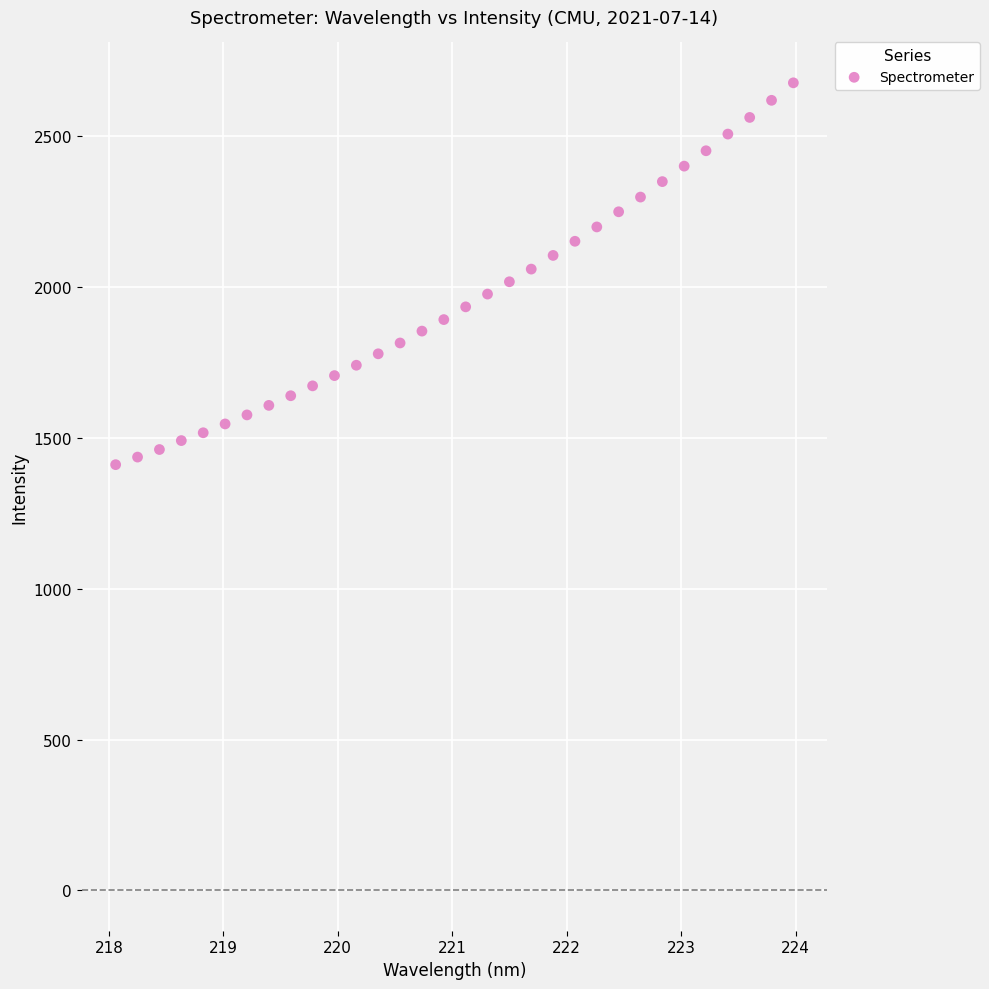

What is the range of Y values (max minus min)?

1265.8